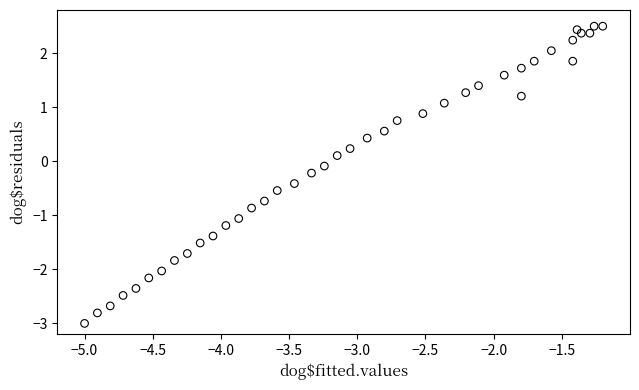

What is the range of Y values (max minus min)?

5.5